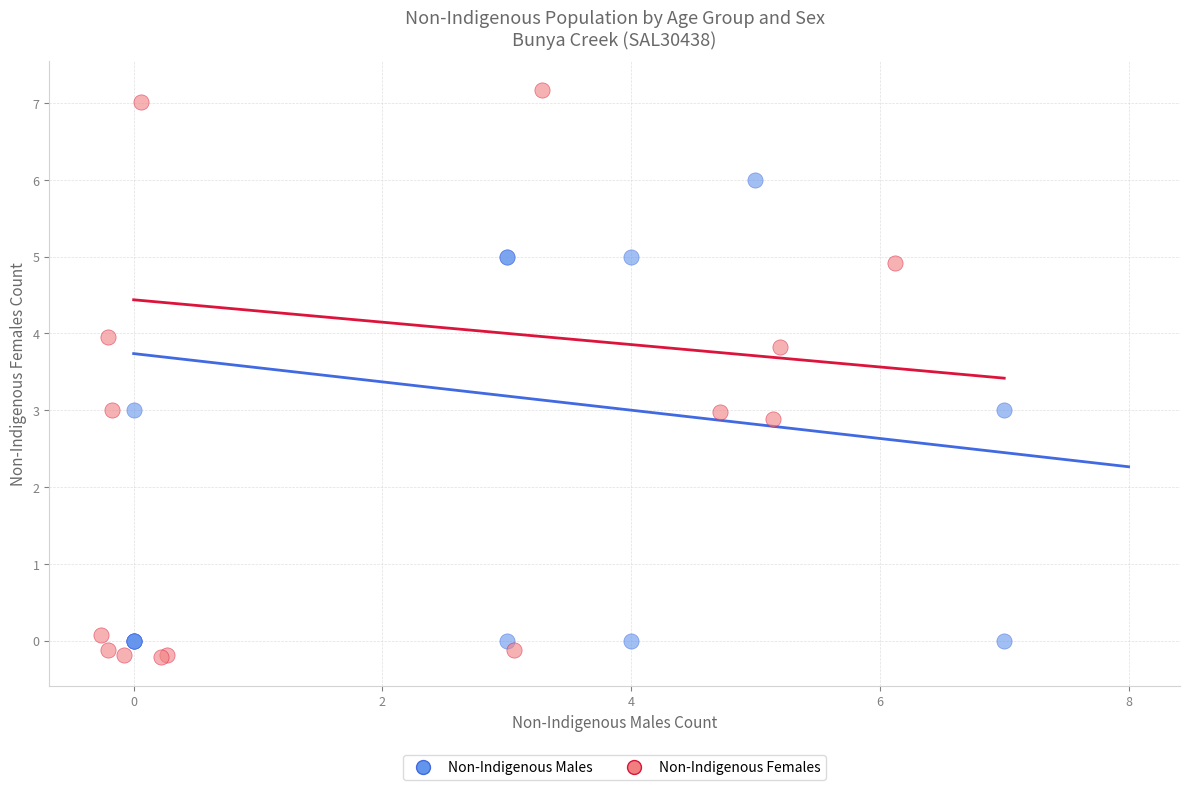

Which series contains the lowest Y value?

Non-Indigenous Females